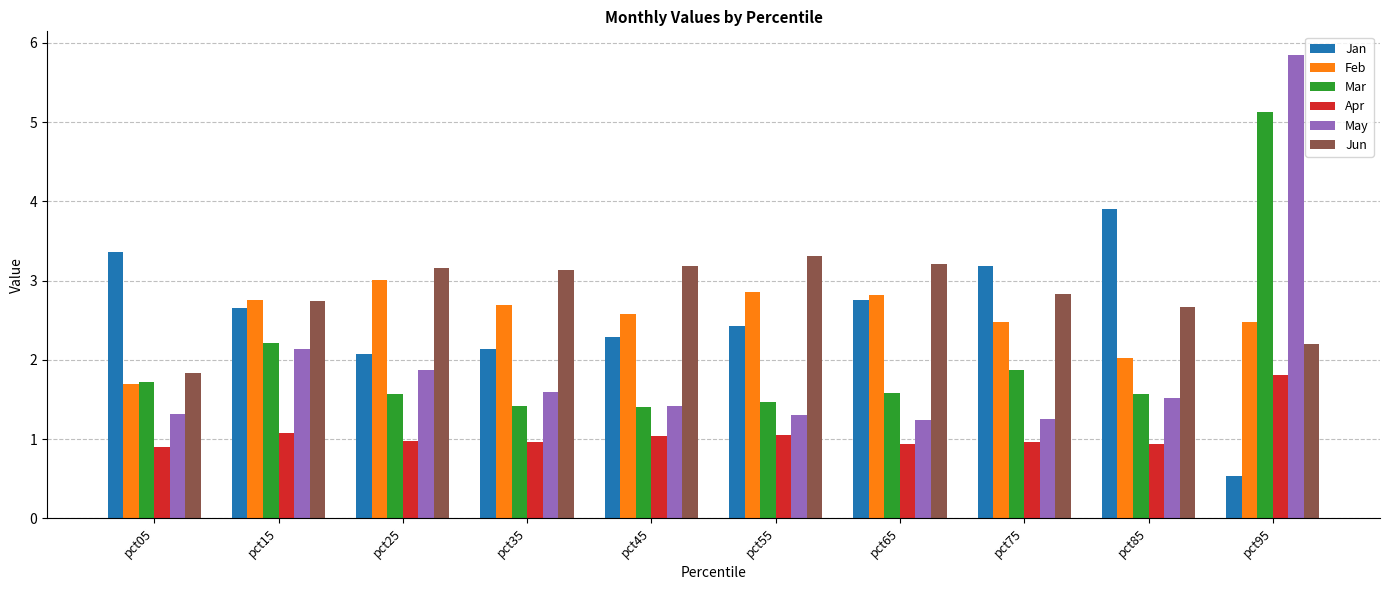

What is the sum of all Apr values?

10.7